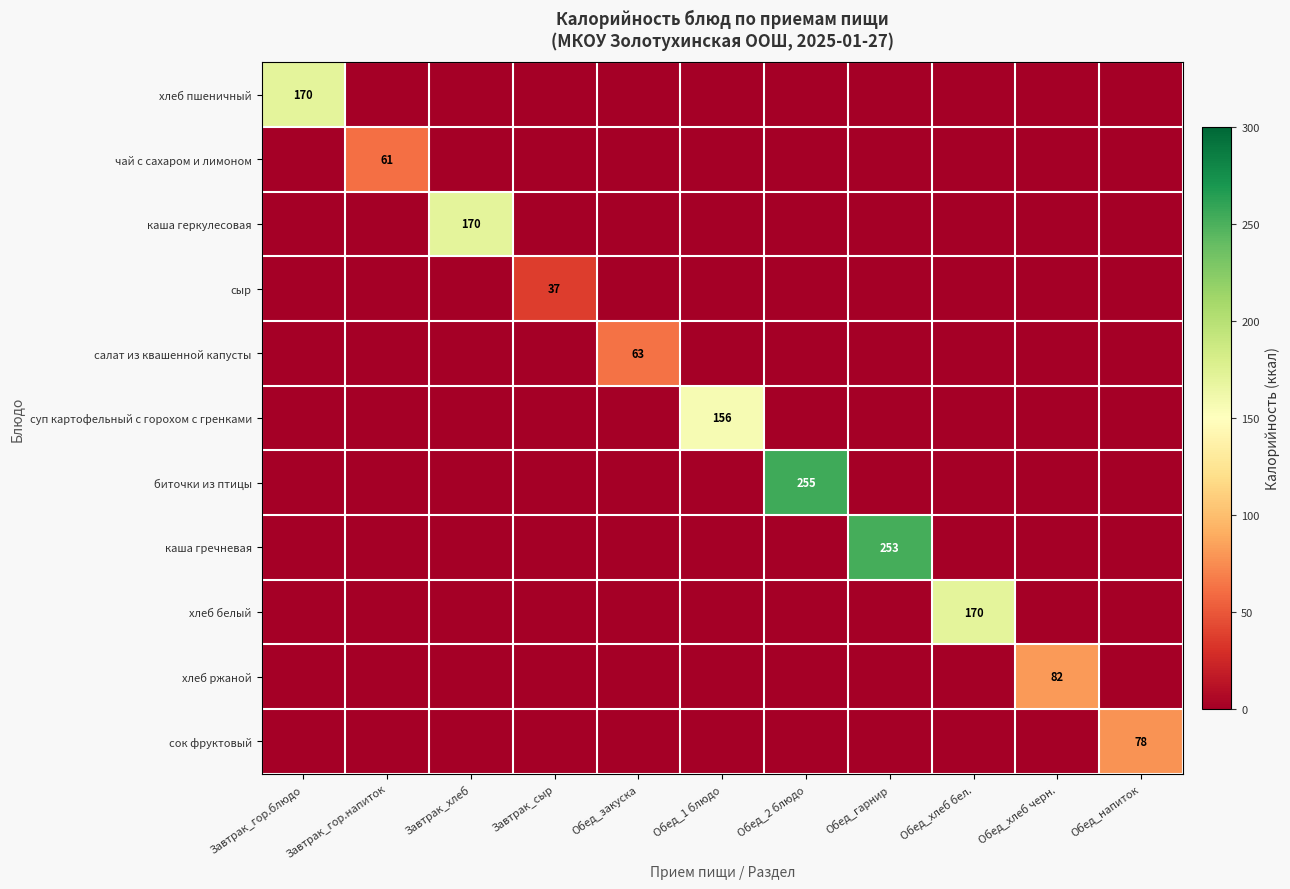

What is the spread (max minus min) of values at Завтрак_хлеб?

170